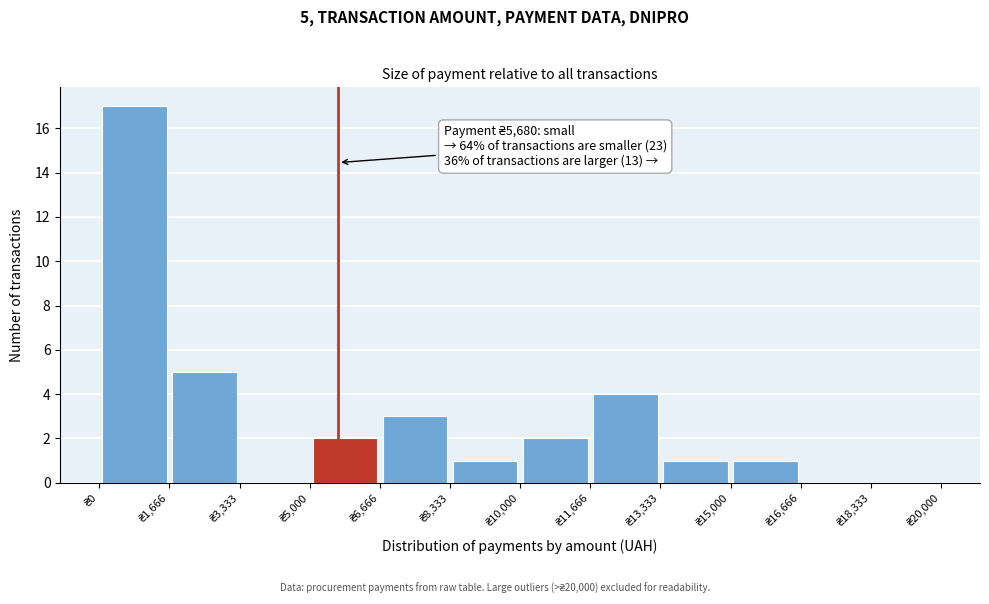

Which range on the x-axis has the tallest bar?

0 to 1600